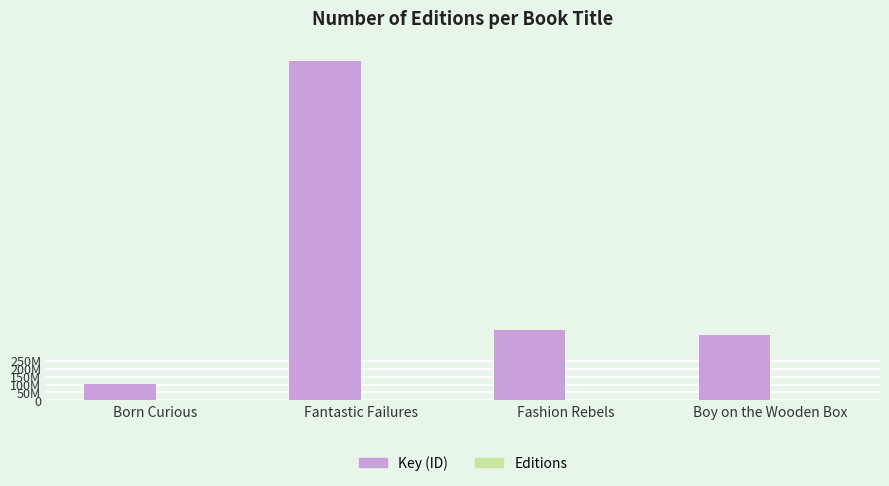

Is the value of Key (ID) at Fashion Rebels greater than the value of Editions at Fashion Rebels?

Yes